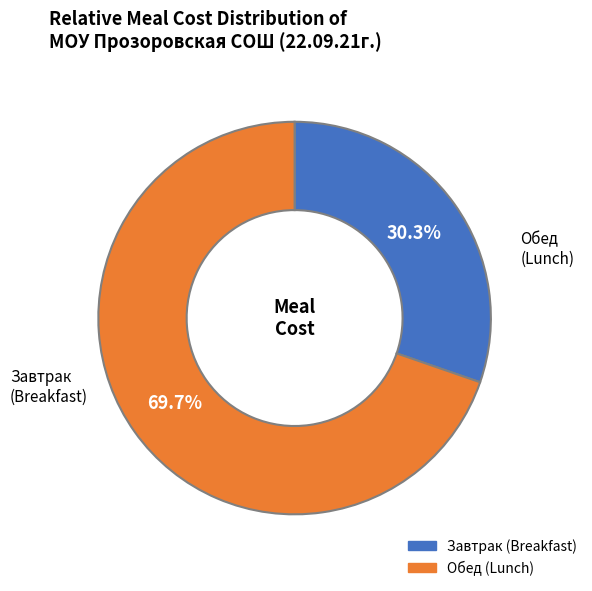

Does any single category account for the majority?

Yes